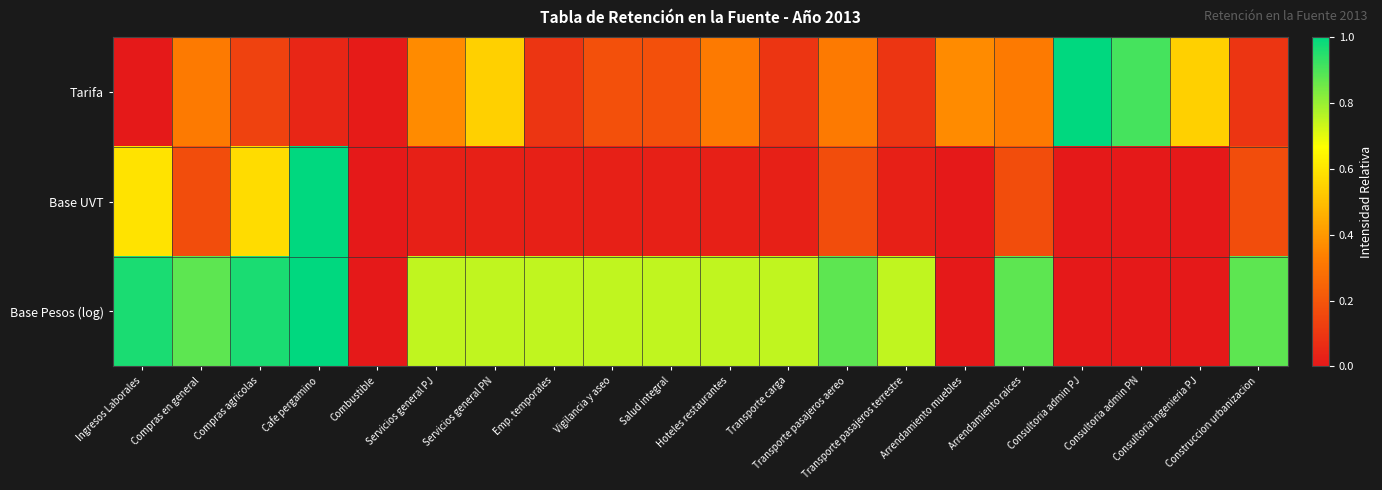

Which category has the highest value across all series?

Consultoria admin PJ